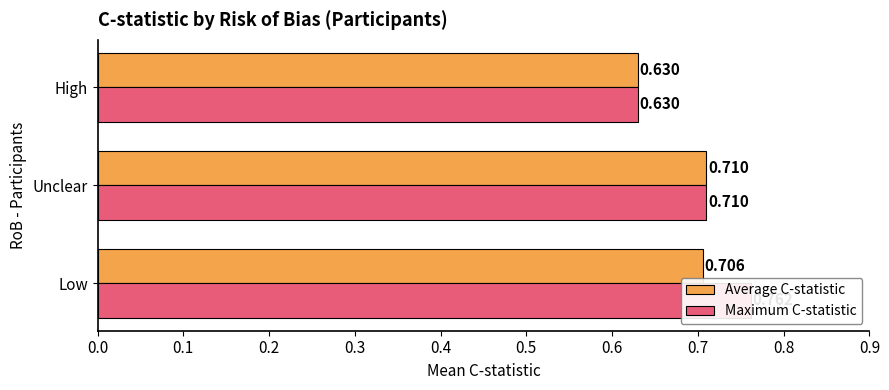

How many bars are there in total?

6